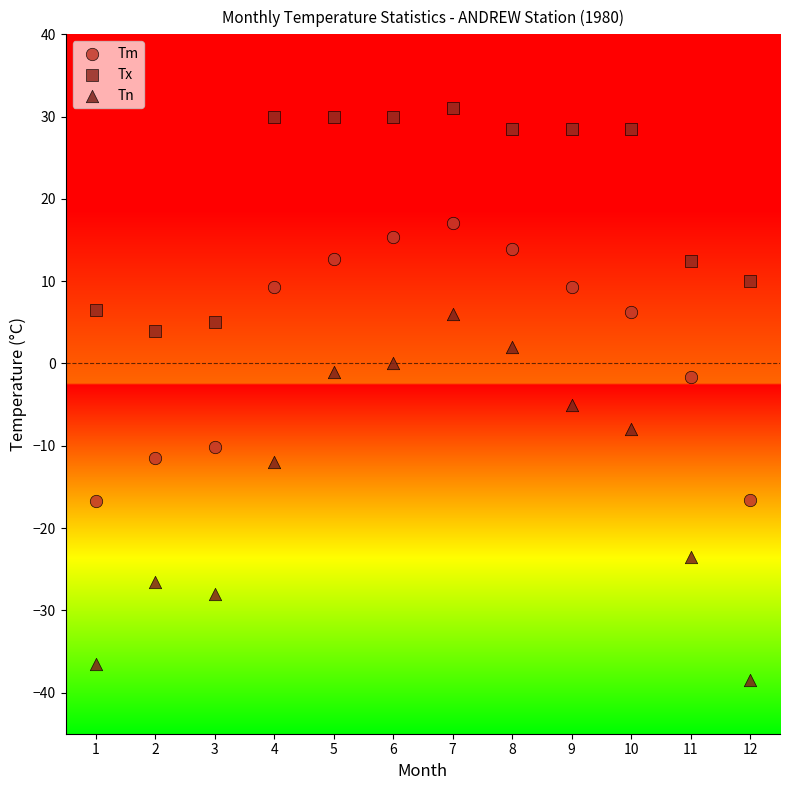

Which series has the largest Y range (max minus min)?

Tn